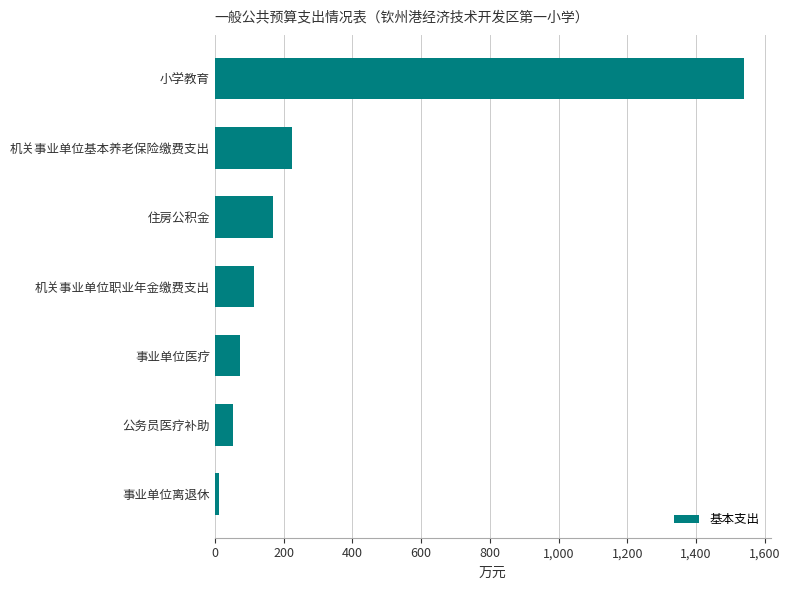

Which label corresponds to the largest value in the chart?

小学教育